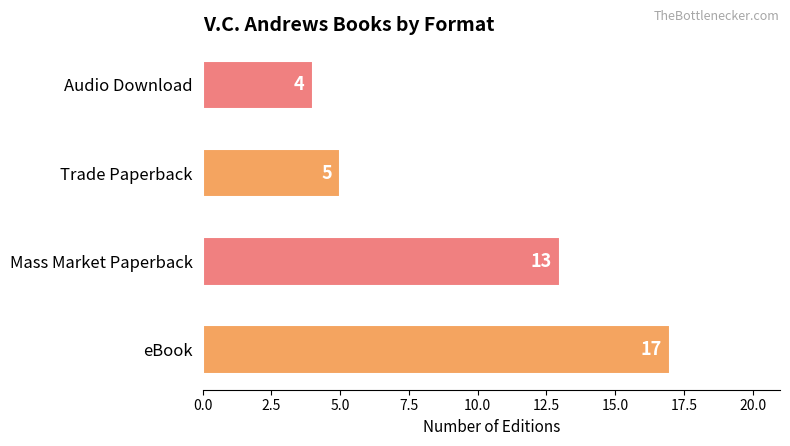

What is the minimum value shown in the chart?

4